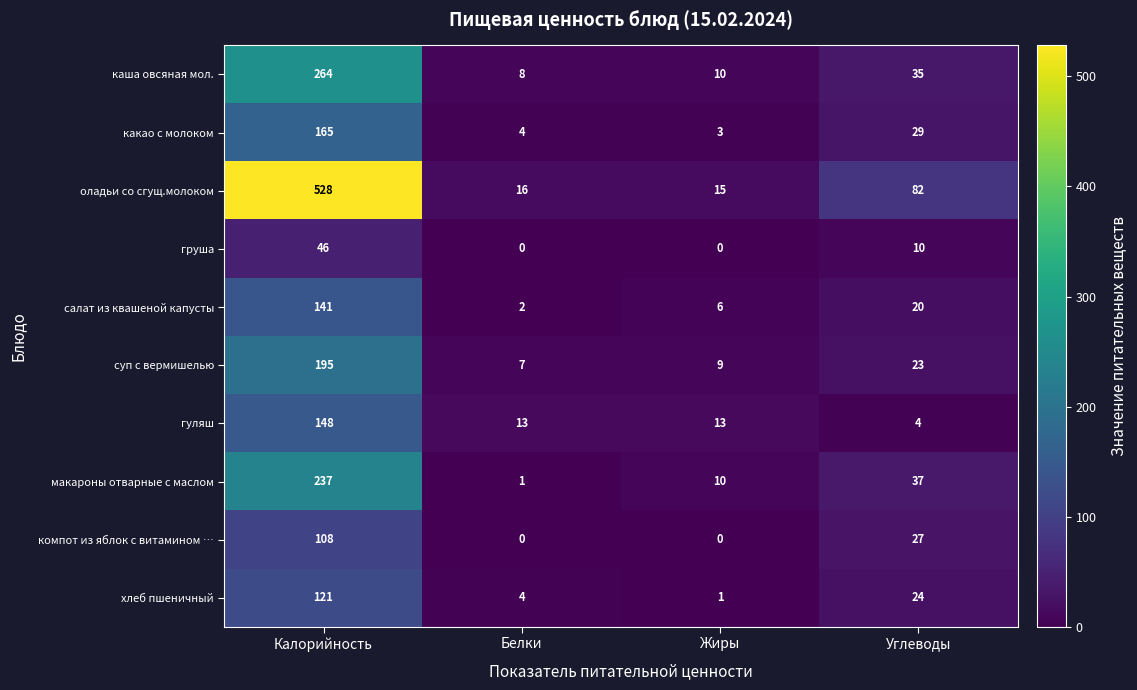

What is the difference between the груша values at Калорийность and Белки?

46